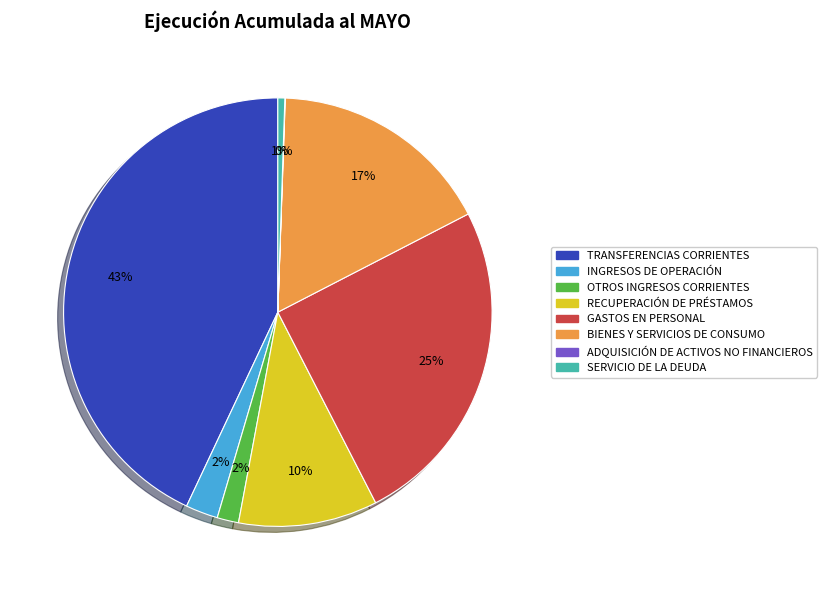

Do RECUPERACIÓN DE PRÉSTAMOS and INGRESOS DE OPERACIÓN together represent more than half of the pie?

No